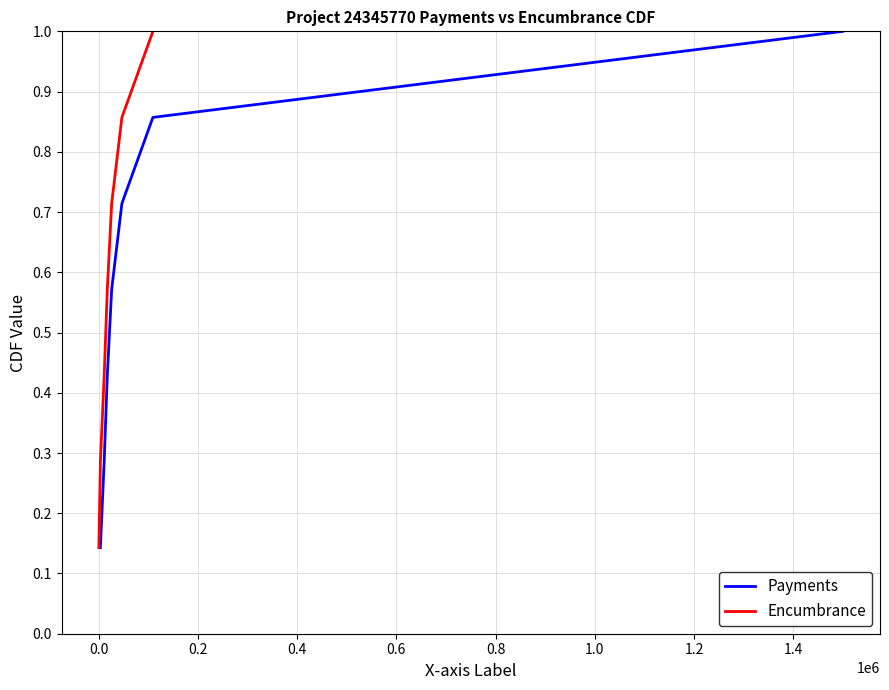

What is the highest value of the Encumbrance series?

1.0